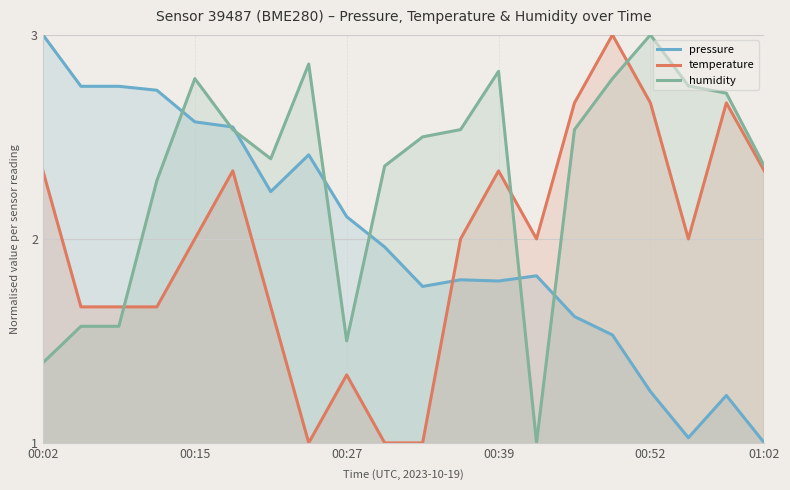

What are all the series names shown in the legend?

pressure, temperature, humidity